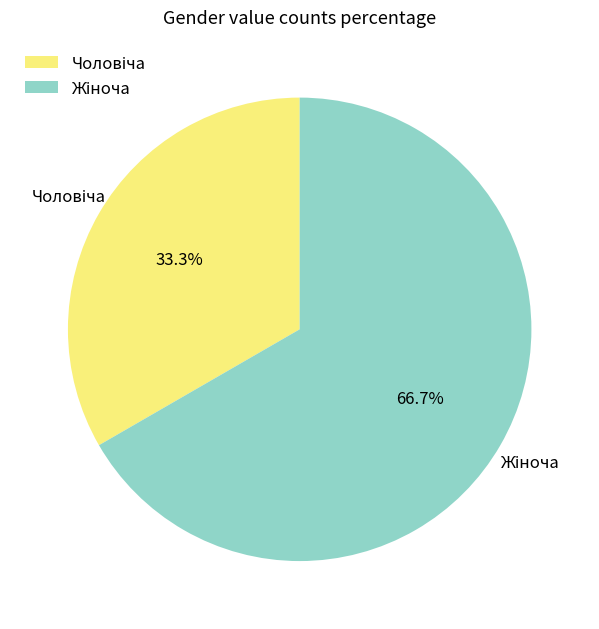

Is there any slice that represents more than half of the pie?

Yes